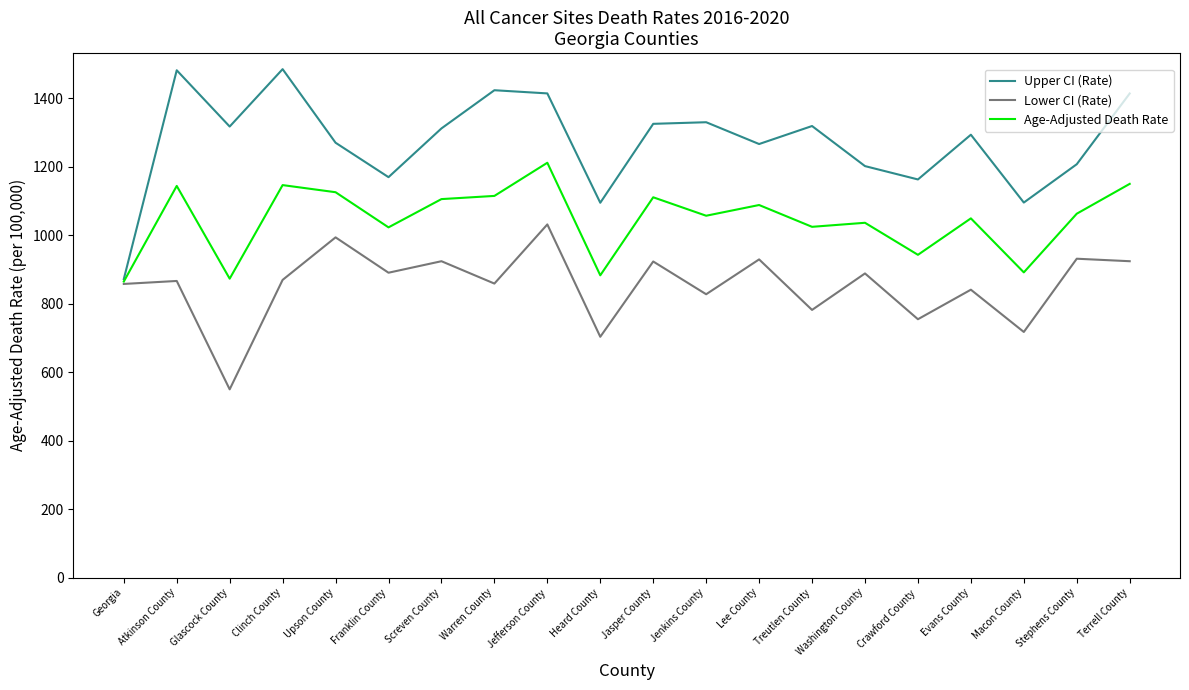

At which category is the sum across all series the highest?

Jefferson County